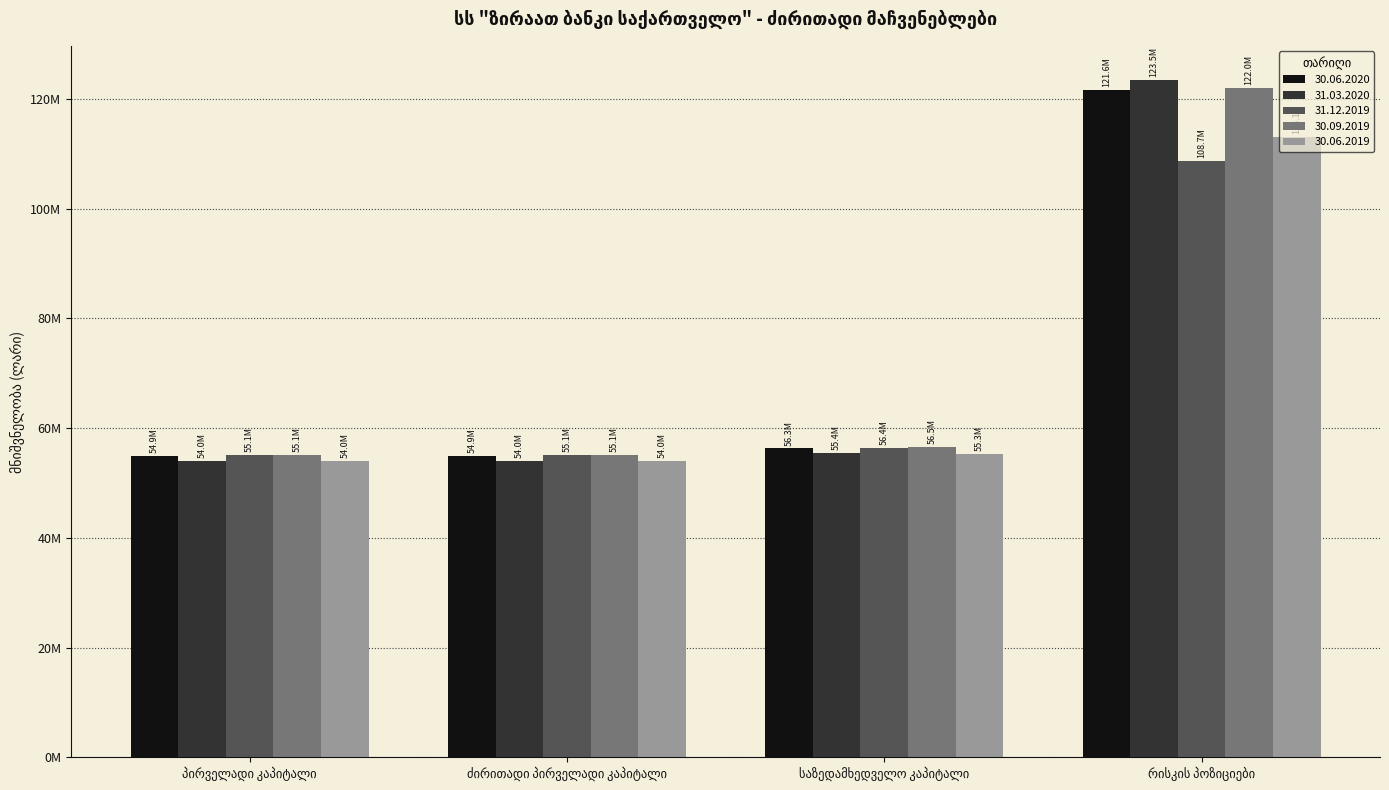

True or false: 30.09.2019 has a value of 122007959.6 at რისკის პოზიციები.

True